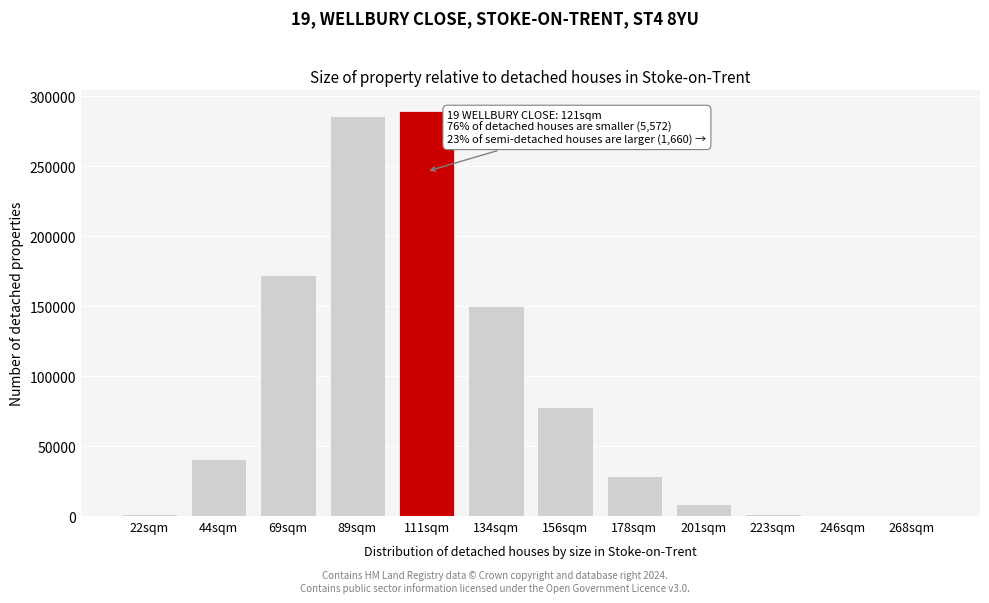

What is the change in value from 44sqm to 69sqm?

+131380